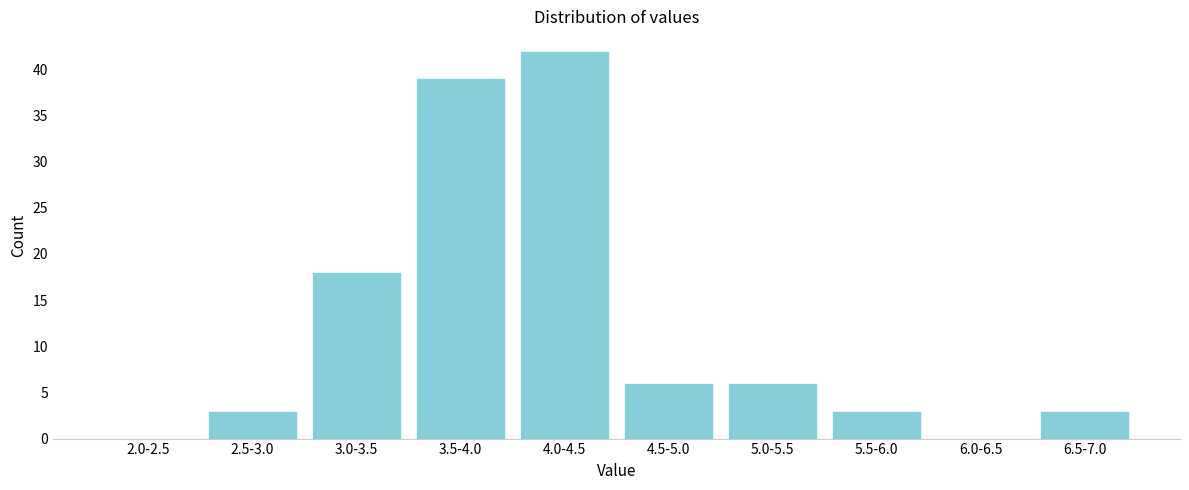

Reading left to right, what are all the values shown in this chart?

2.0-2.5=0	2.5-3.0=3	3.0-3.5=18	3.5-4.0=39	4.0-4.5=42	4.5-5.0=6	5.0-5.5=6	5.5-6.0=3	6.0-6.5=0	6.5-7.0=3